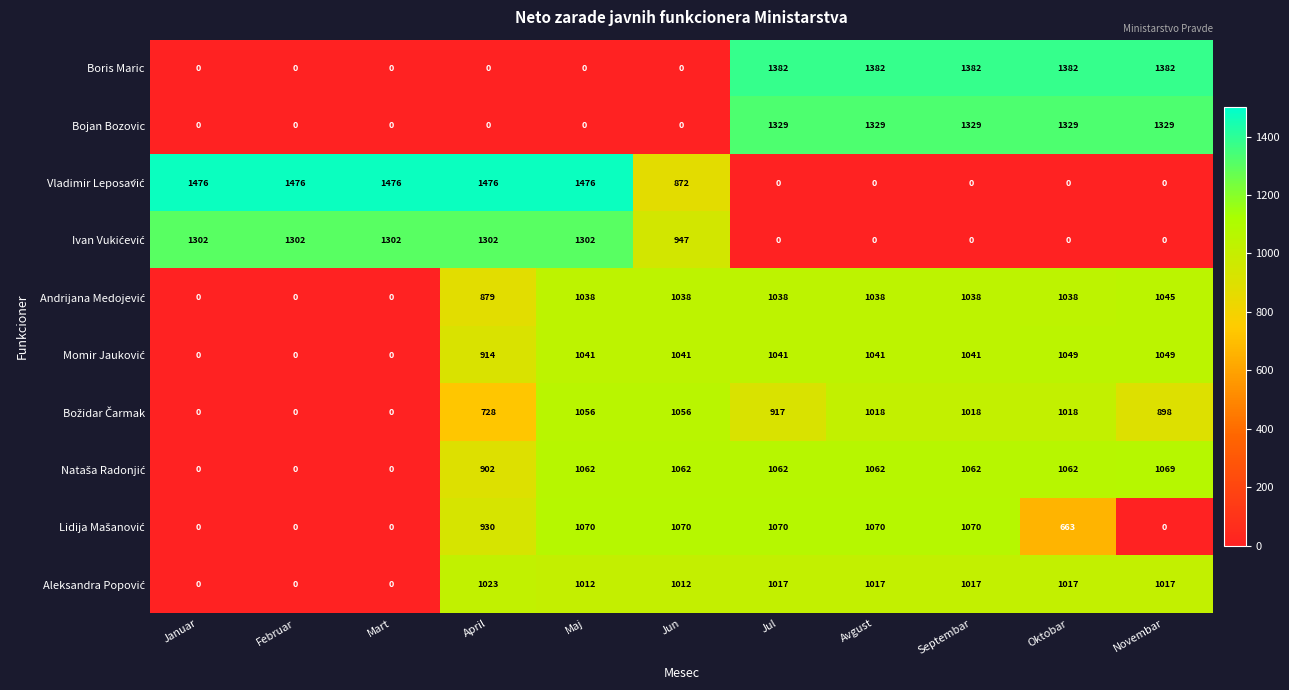

Count the Boris Maric values in the range 0 to 1382.

11